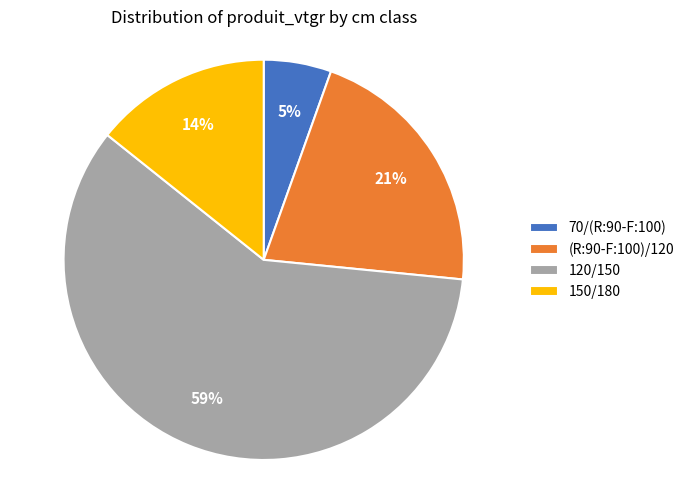

To the nearest percent, what is the difference between the 150/180 and 70/(R:90-F:100) slice percentages?

9%